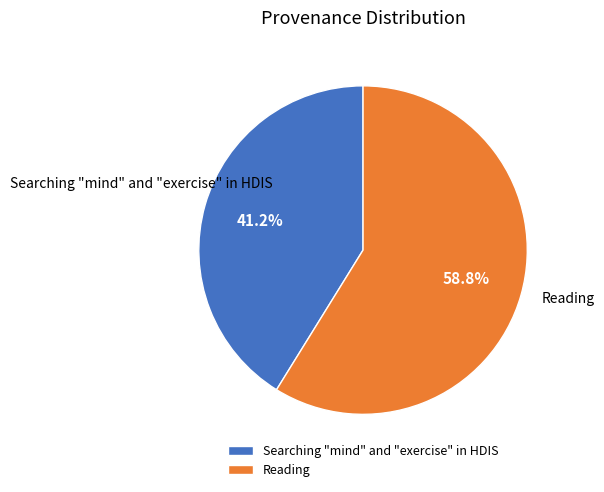

Which category has the biggest portion of the pie?

Reading